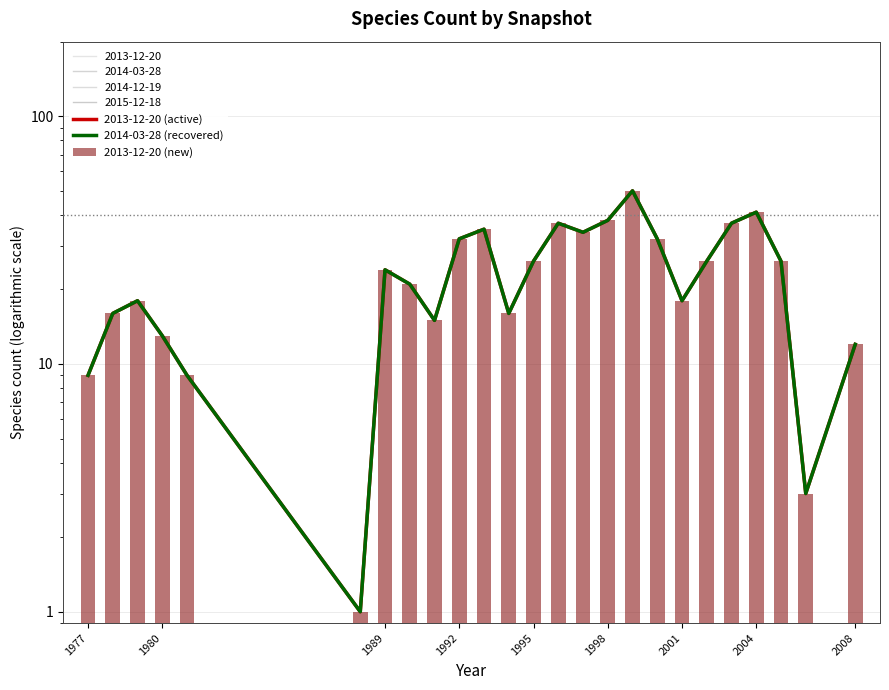

The 2014-03-28 (recovered) series shows 46 at 1992. True or false?

False